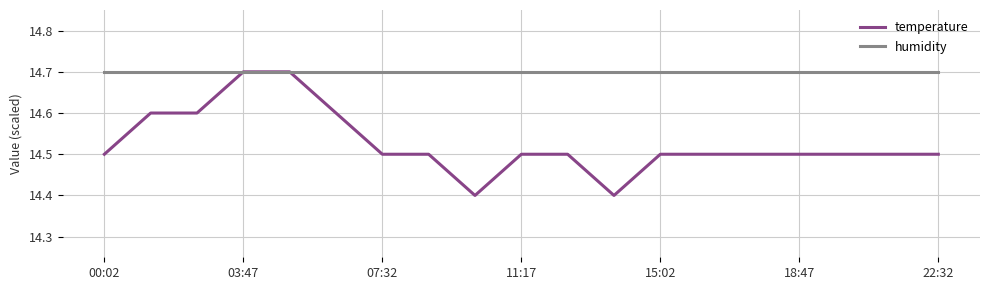

Which series has the largest total across all categories?

humidity